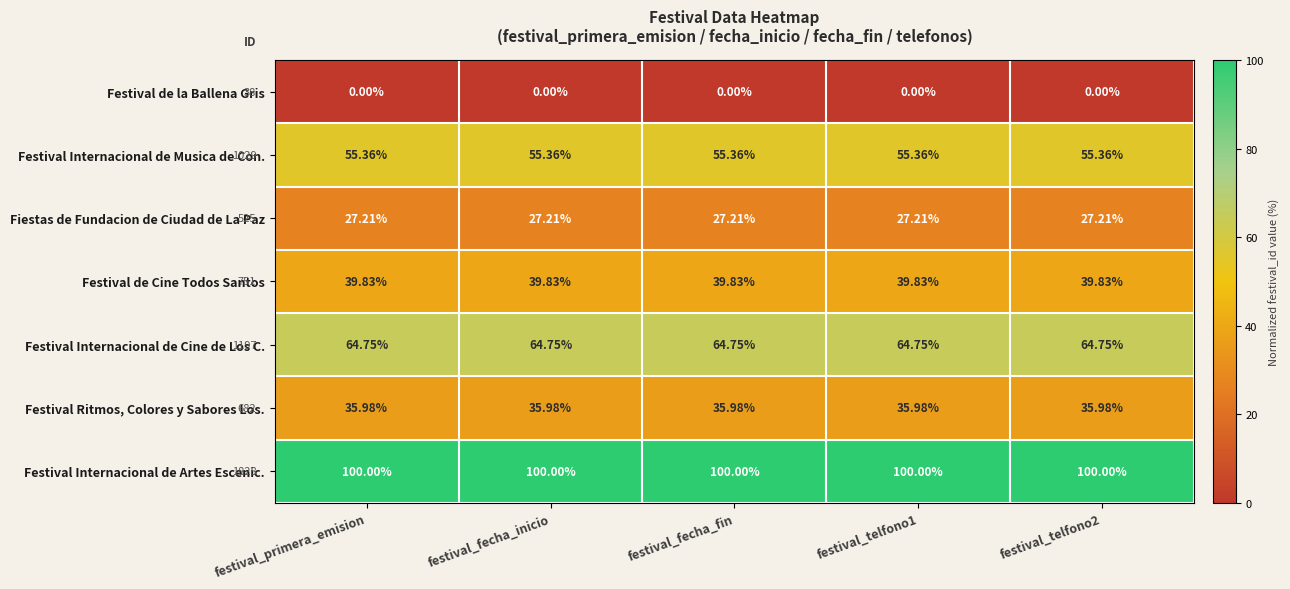

Which series has the largest total across all categories?

Festival Internacional de Artes Escenic.